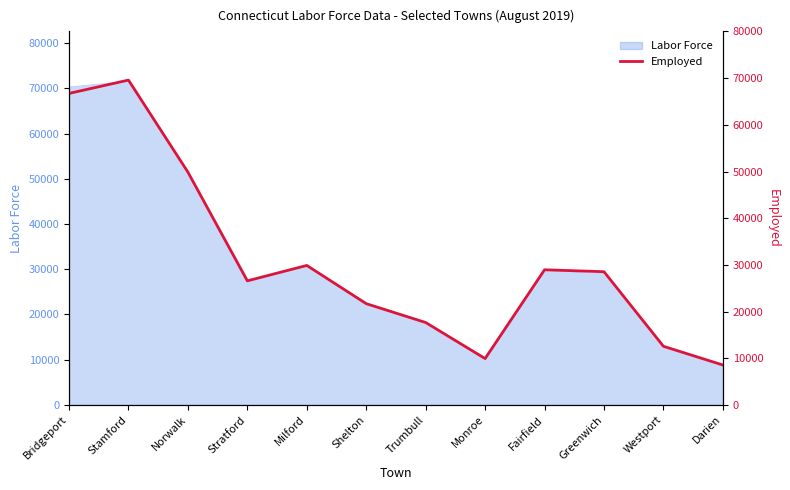

The chart shows a value of 25295 at Stamford. True or false?

False